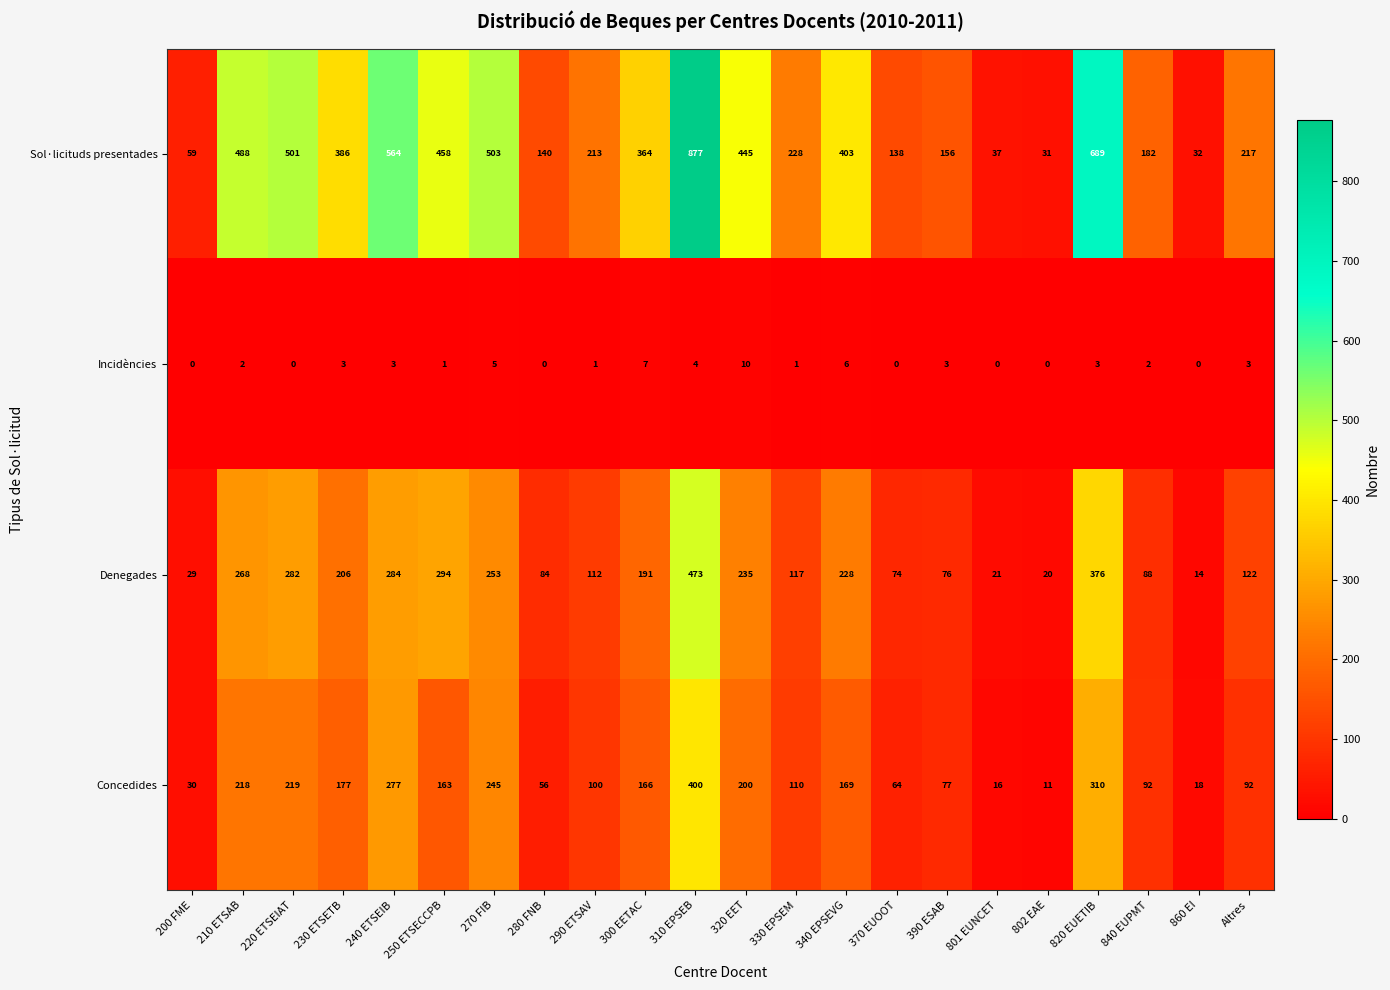

Rank the series at 200 FME from lowest to highest value.

Incidències, Denegades, Concedides, Sol·licituds presentades